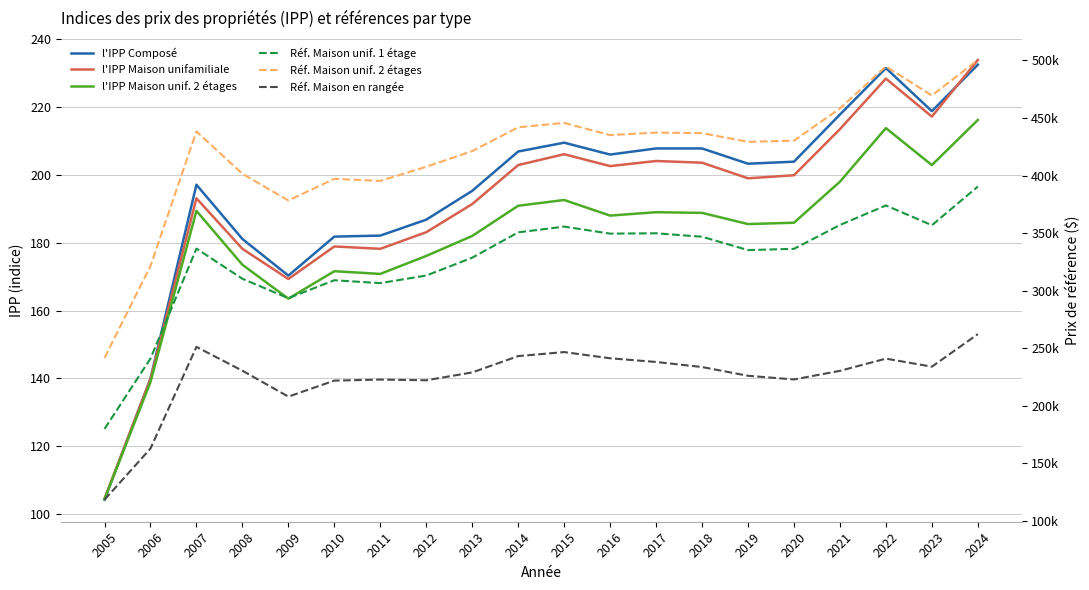

What are all the series names shown in the legend?

l'IPP_Composé, l'IPP_Maison_unifamiliale, l'IPP_Maison_unifamiliale_à_deux_étages, la_référence_Maison_unifamiliale_à_un_étage, la_référence_Maison_unifamiliale_à_deux_étages, la_référence_Maison_en_rangée